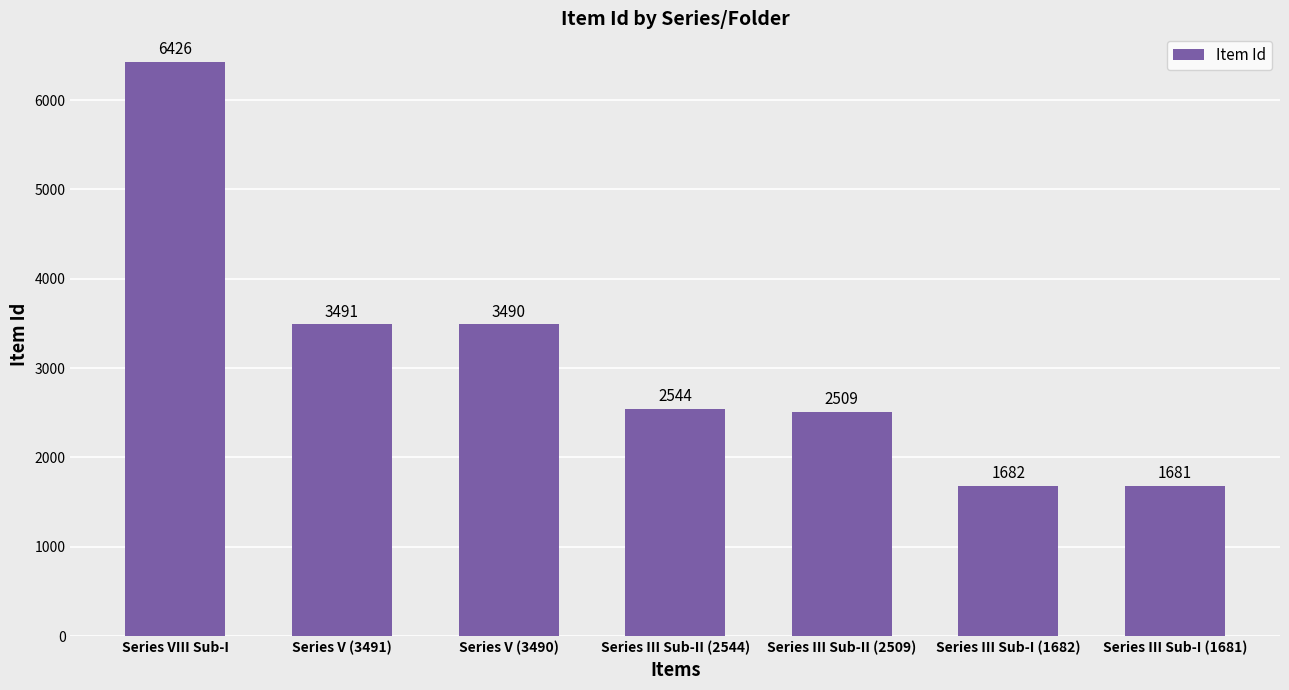

What is the average value?

3118